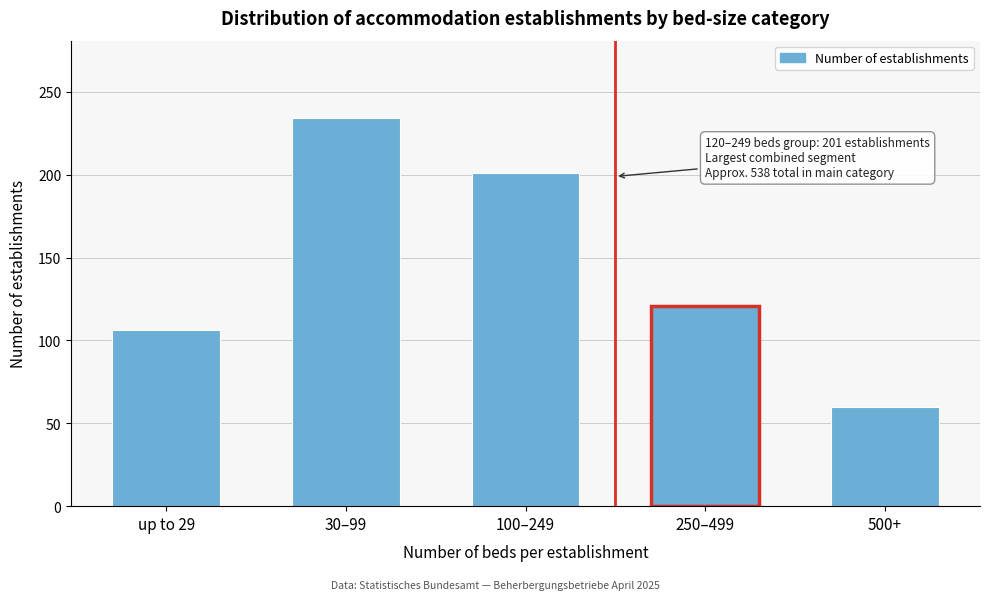

Reading left to right, list all the values displayed in this chart.

106	234	201	121	60